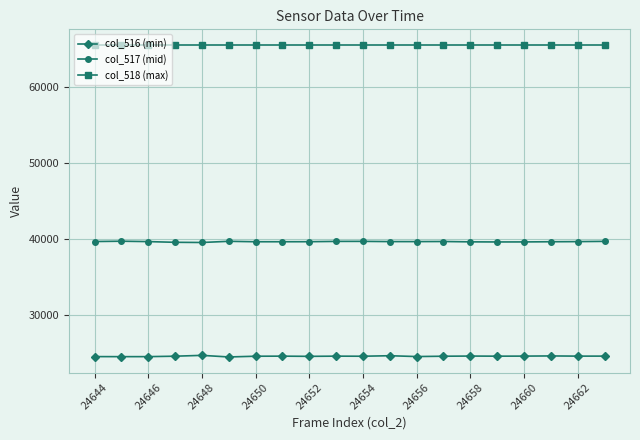

What is the average value of the col_518 (max) series?

65535